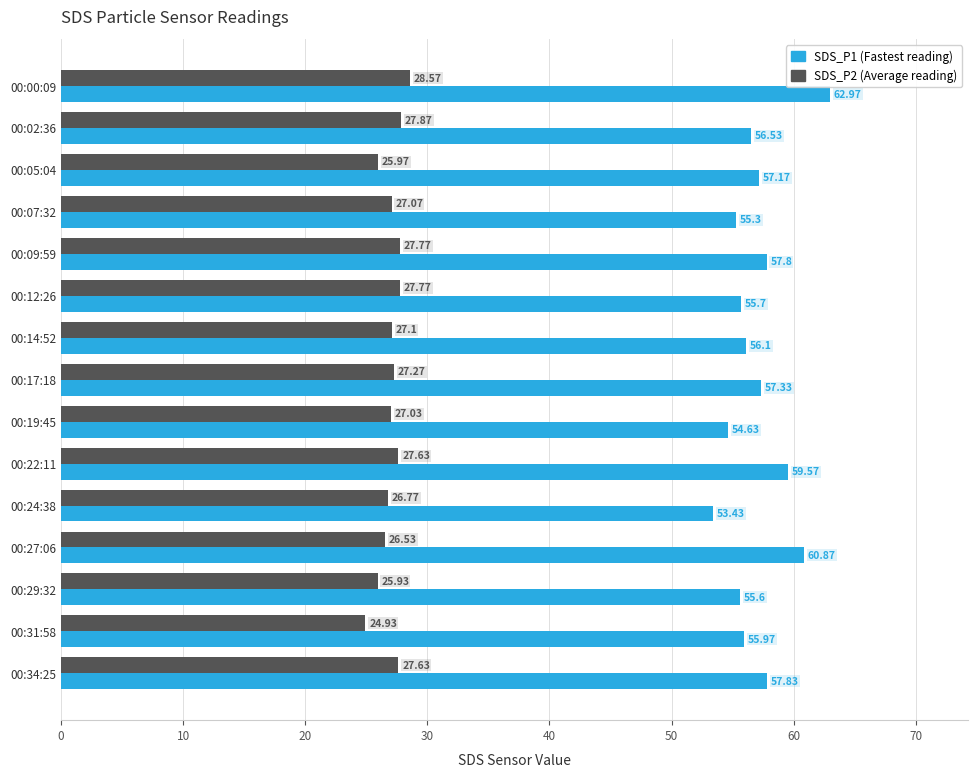

How many data points in SDS_P1 (Fastest reading) are above 56?

9